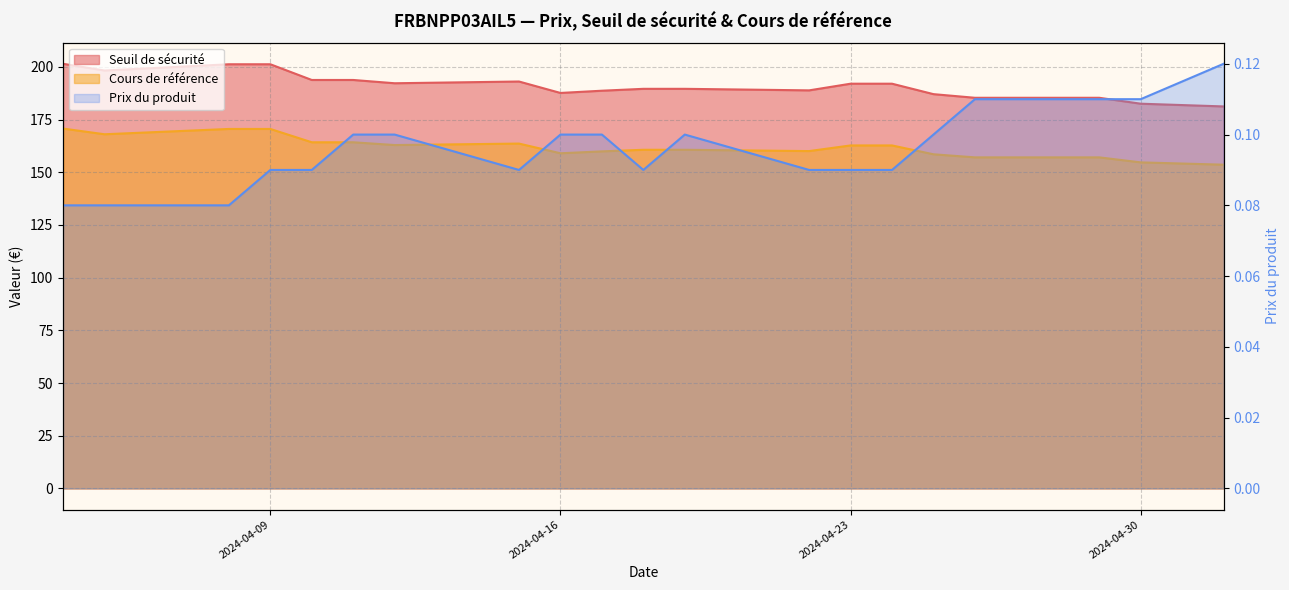

What is the sum of all Cours de référence values?

3241.4